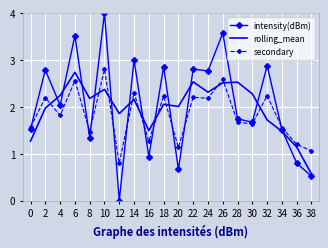

Which series has the largest range (max minus min)?

intensity(dBm)